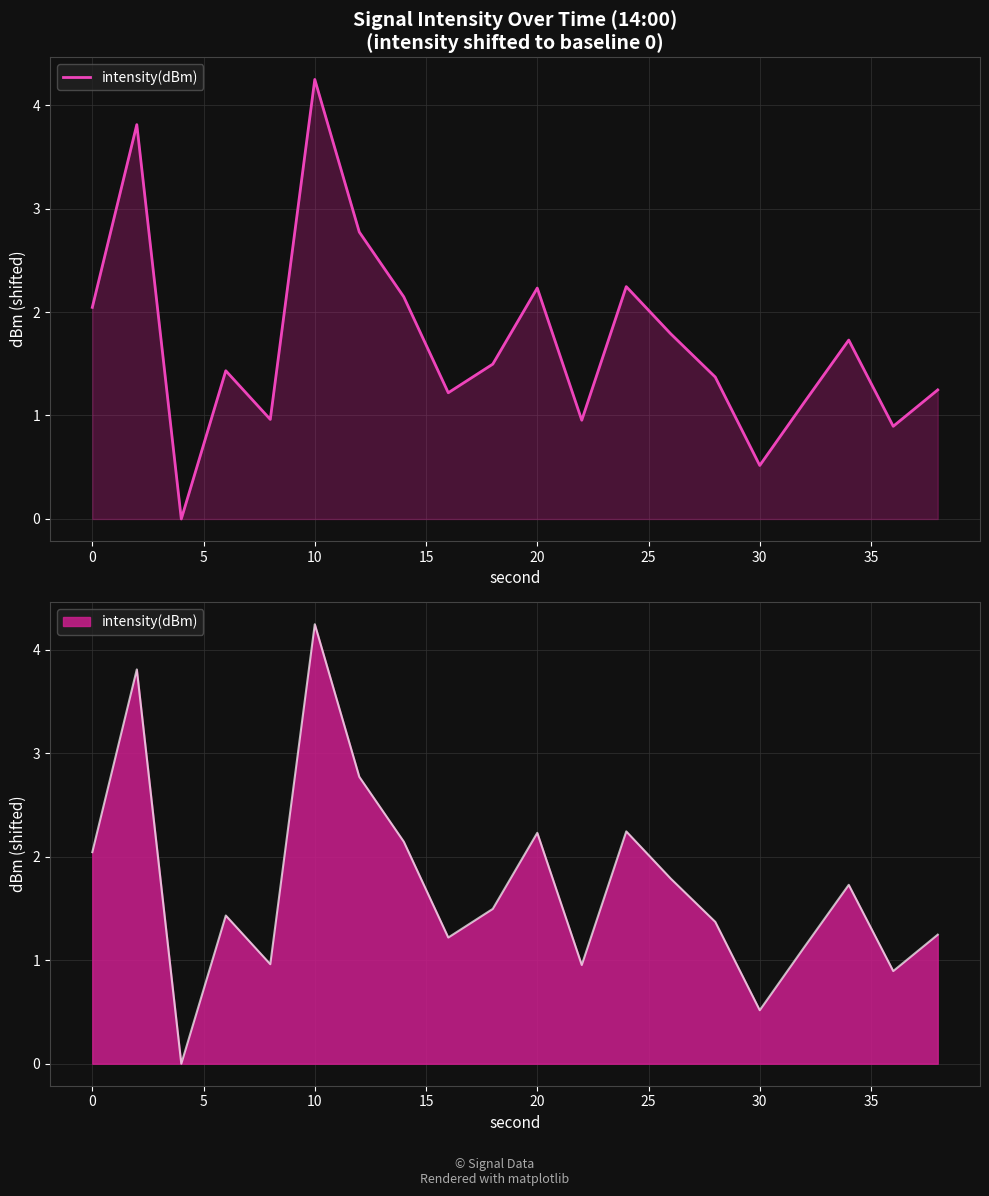

What is the greatest value displayed?

4.2